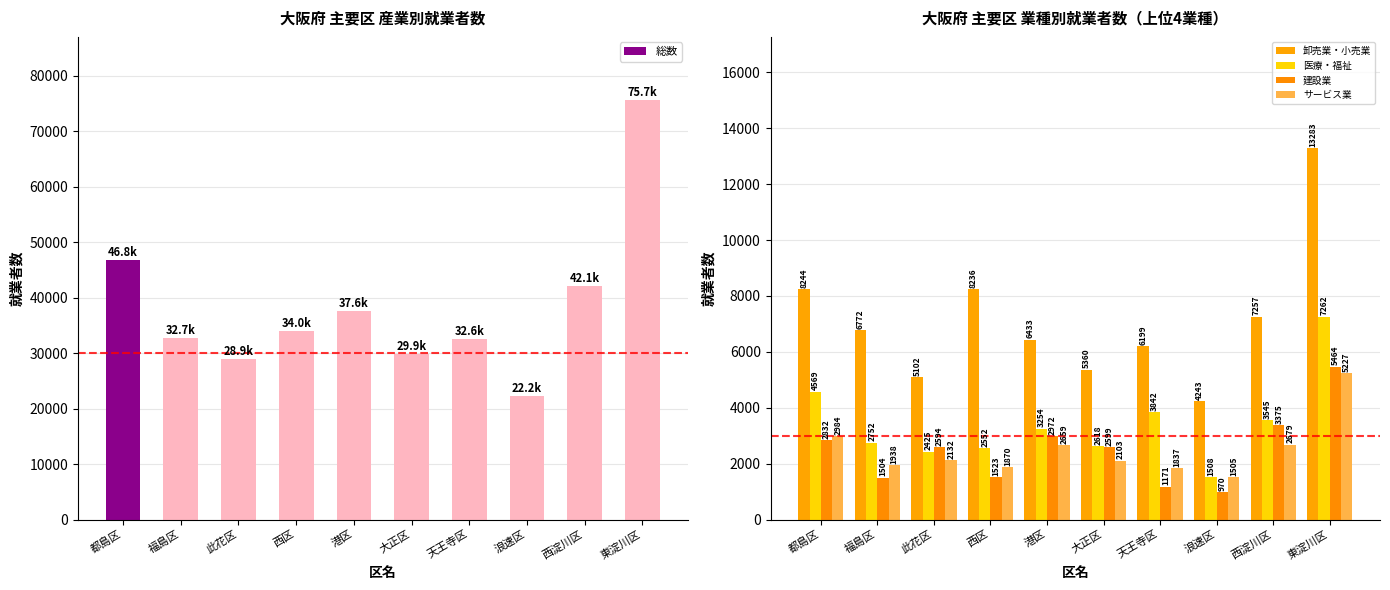

Which has a higher value, 西区 or 都島区?

都島区